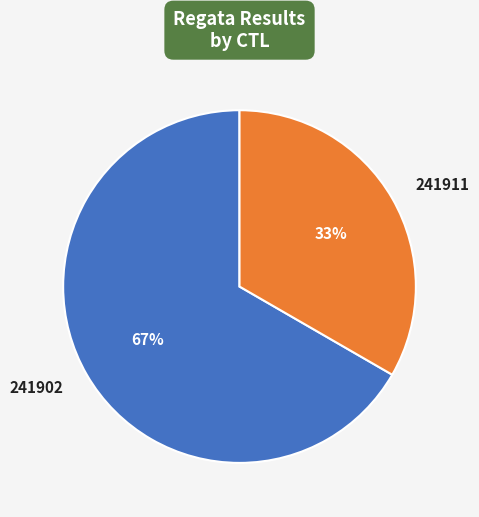

Is there any slice that represents more than half of the pie?

Yes